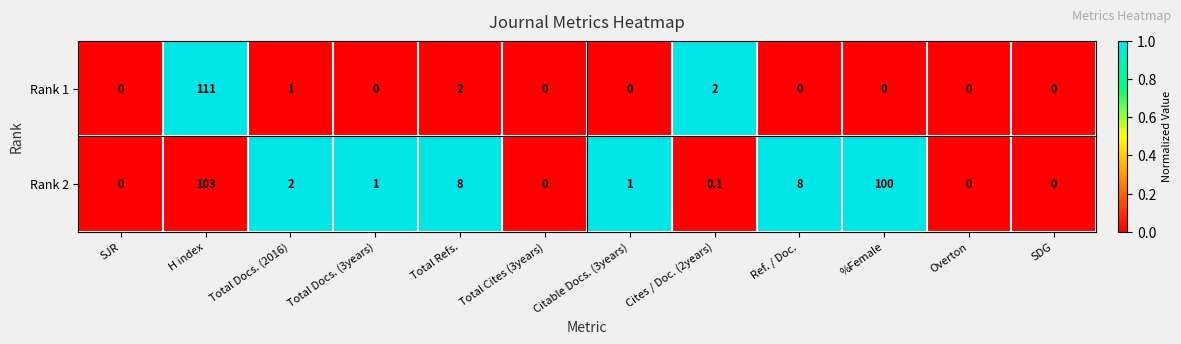

Rank the series by their maximum value, from lowest to highest.

Rank 2, Rank 1